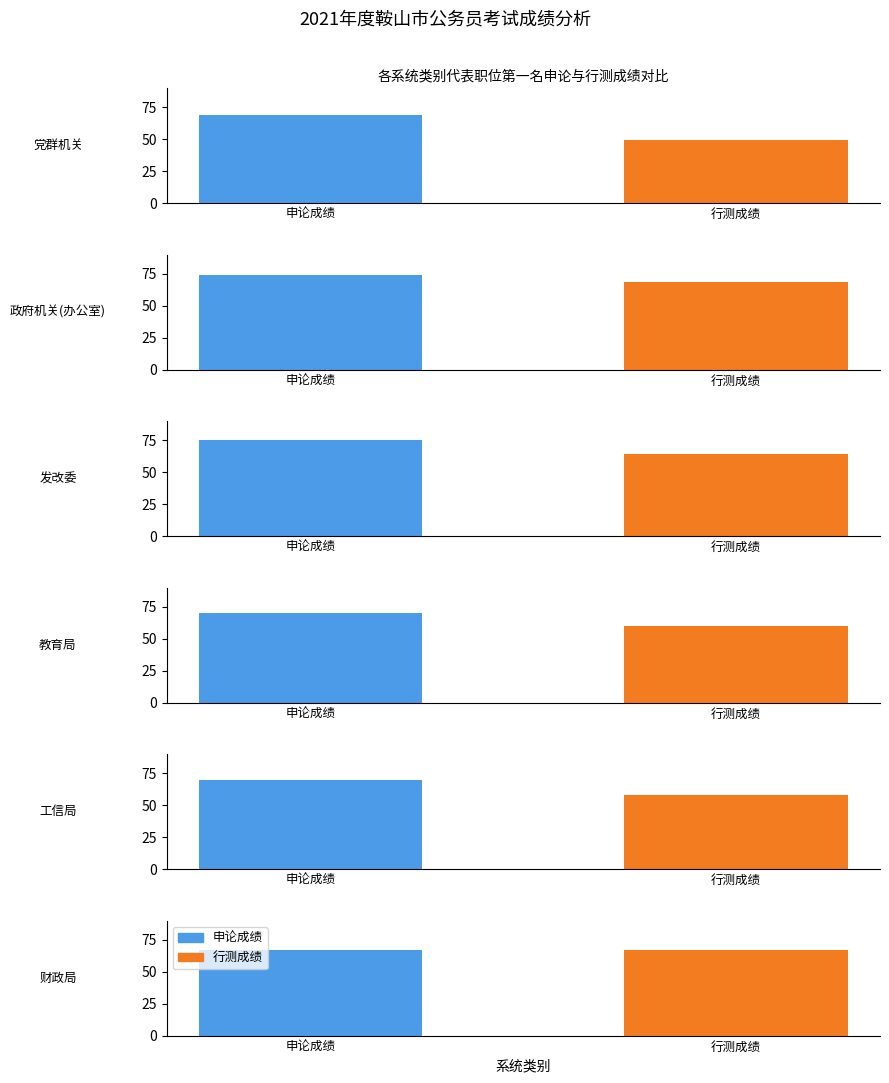

Is the value of 申论成绩 at 2 greater than the value of 行测成绩 at 3?

Yes